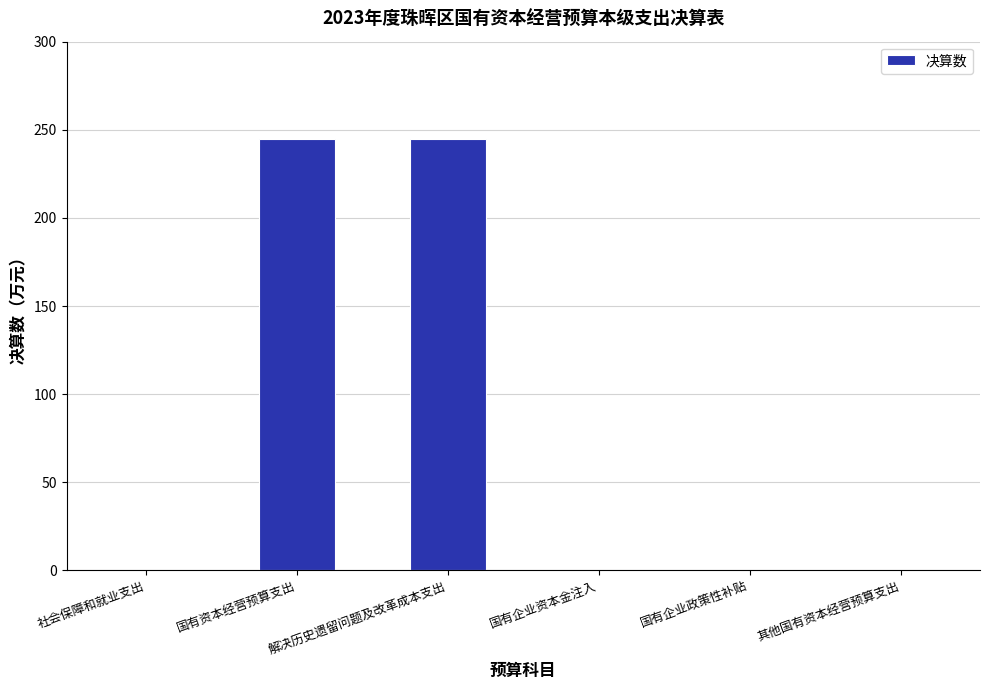

What is the maximum value shown in the chart?

245